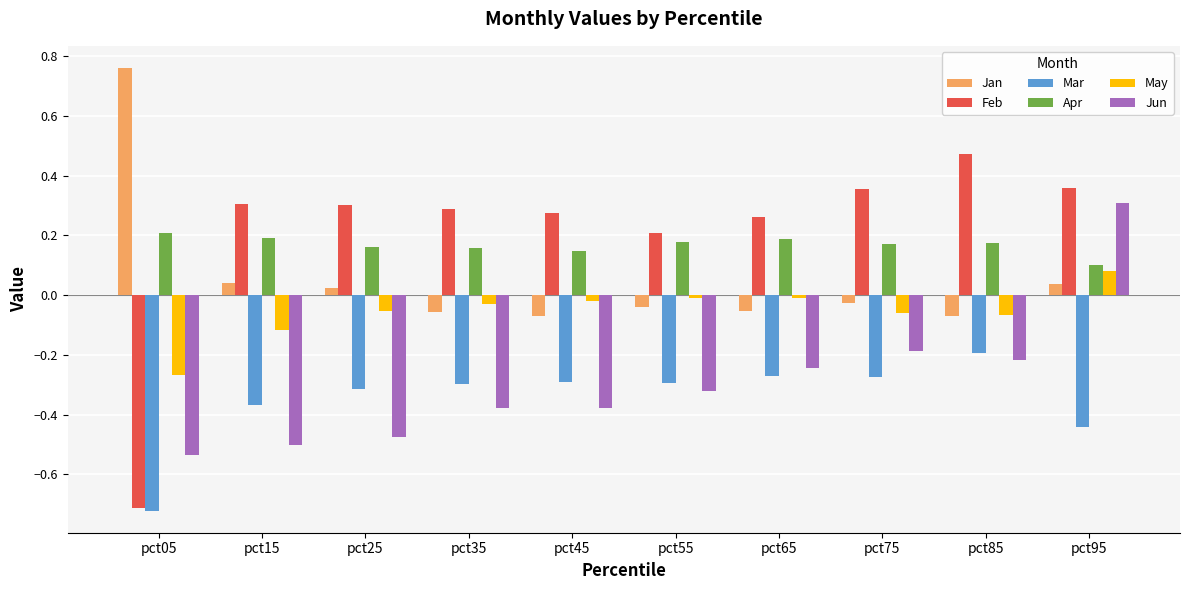

Which series changed the most between pct05 and pct15?

Feb